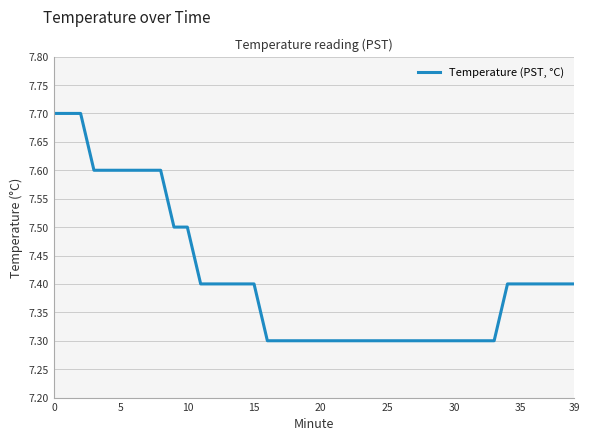

What is the greatest value displayed?

7.7